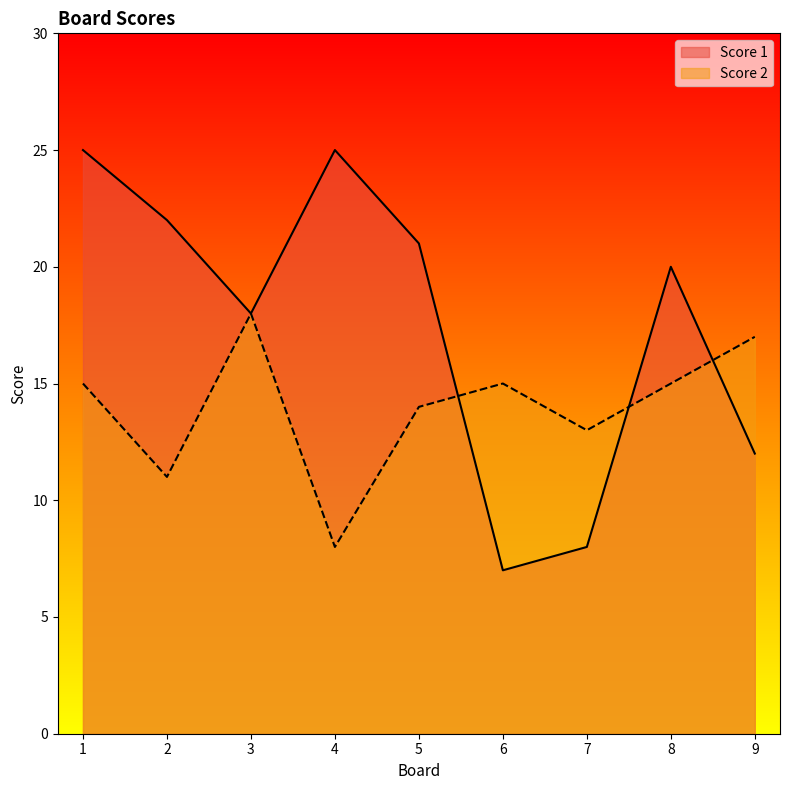

At which category is the sum across all series the highest?

1